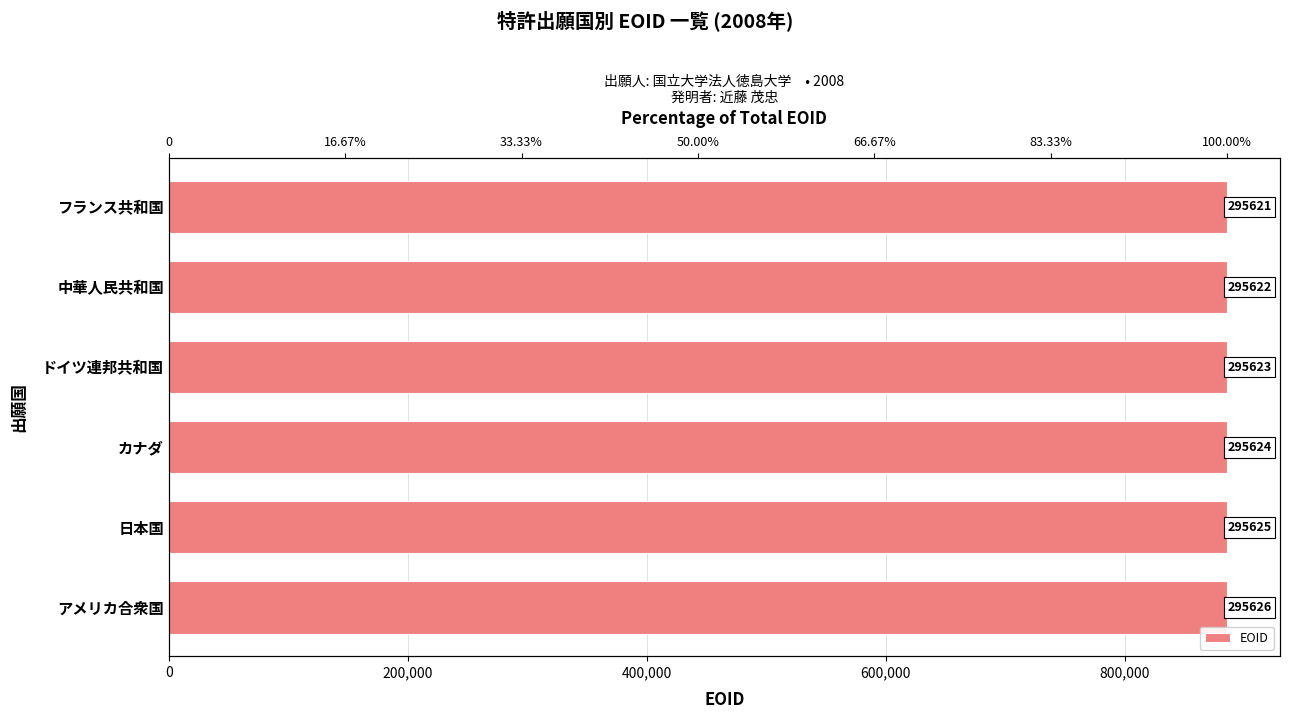

What is the value of the 6th bar from the left?

885683